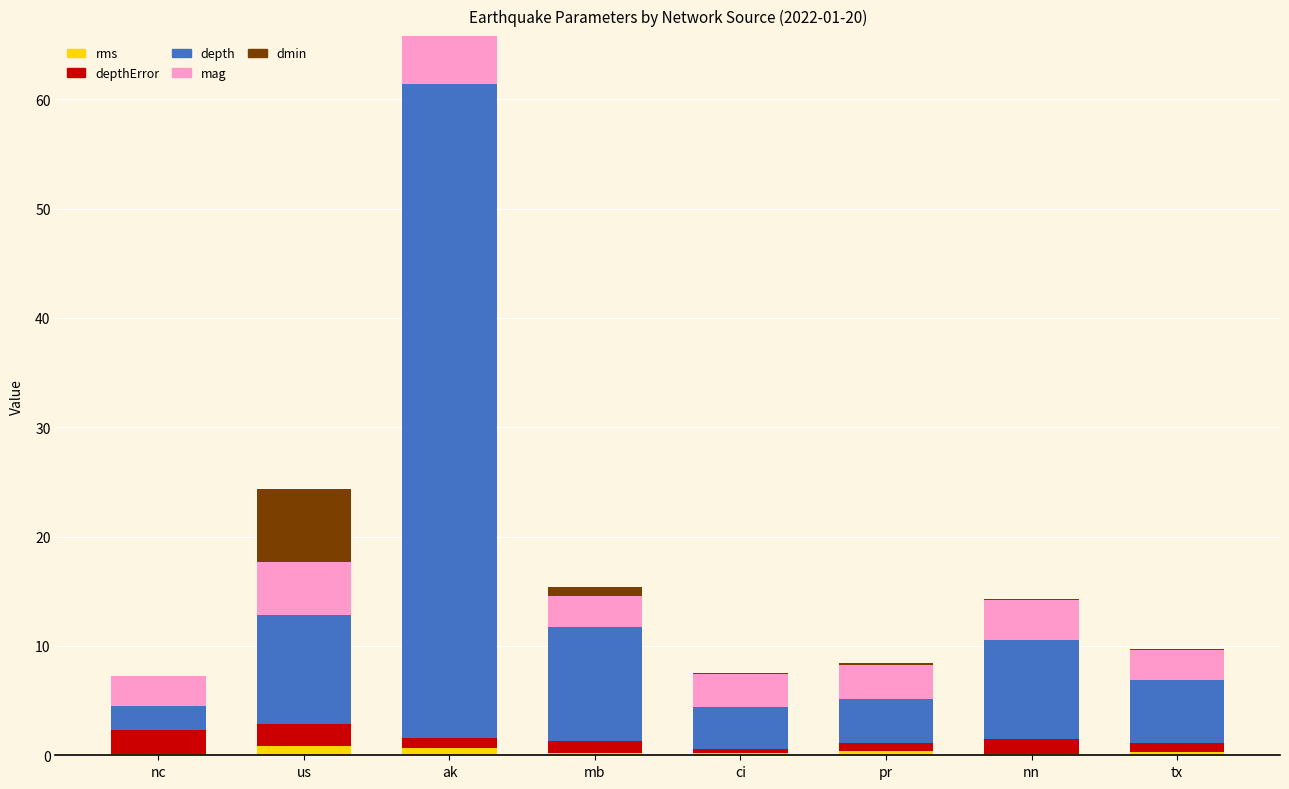

What is the total value across all series at nn?

14.3